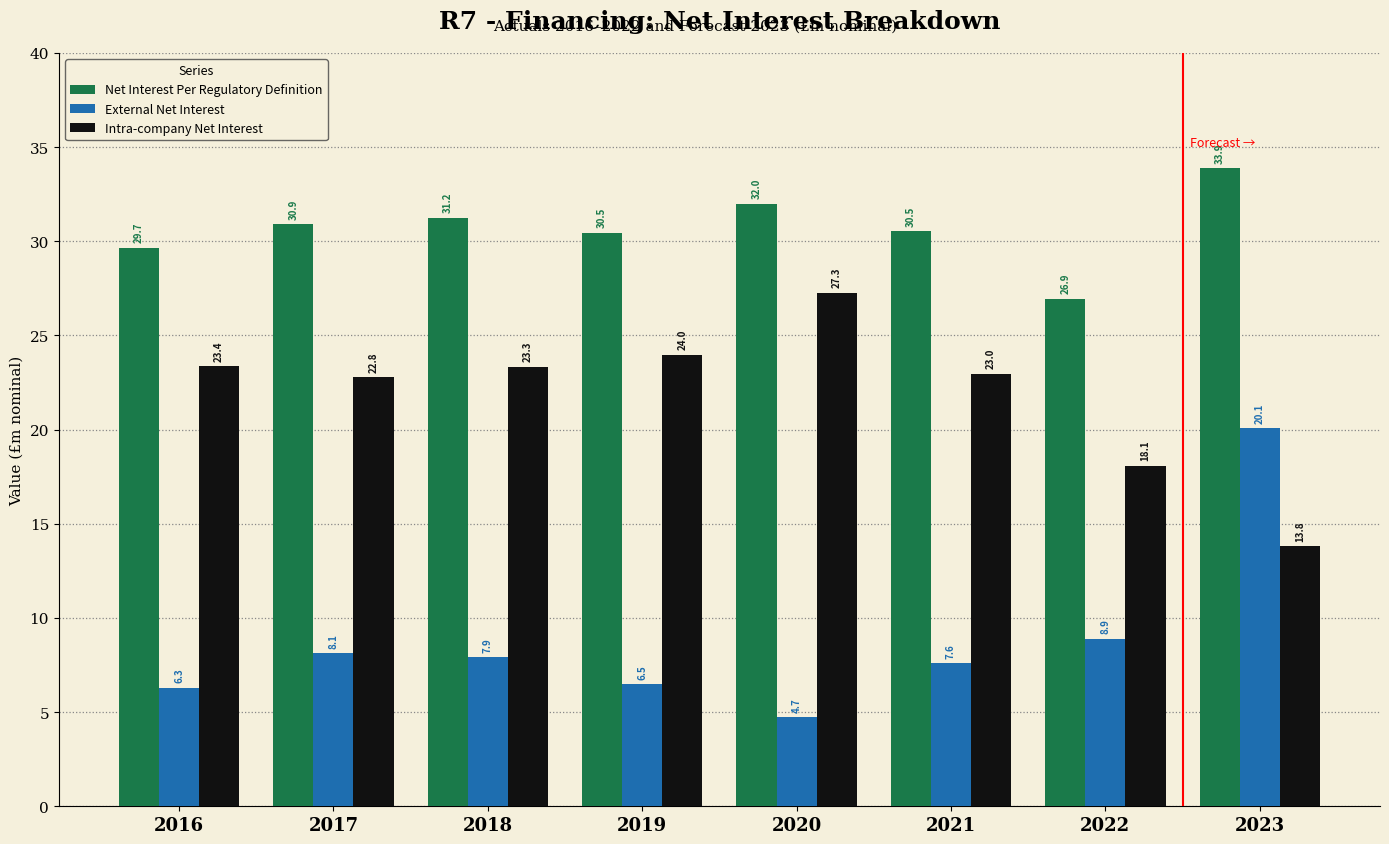

Reading right to left, what are all the values shown in this chart?

Net Interest Per Regulatory Definition: 2023=33.9	2022=26.9	2021=30.5	2020=32.0	2019=30.5	2018=31.2	2017=30.9	2016=29.7
External Net Interest: 2023=20.1	2022=8.9	2021=7.6	2020=4.7	2019=6.5	2018=7.9	2017=8.1	2016=6.3
Intra-company Net Interest: 2023=13.8	2022=18.1	2021=23.0	2020=27.3	2019=24.0	2018=23.3	2017=22.8	2016=23.4